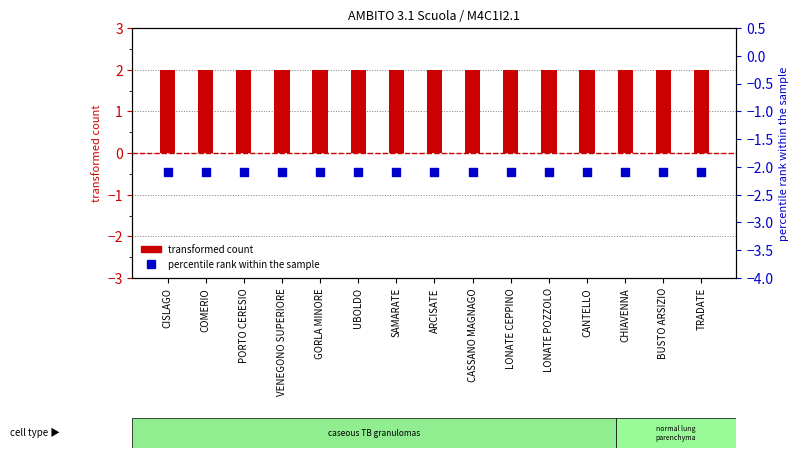

What are all the series names shown in the legend?

transformed count, percentile rank within the sample